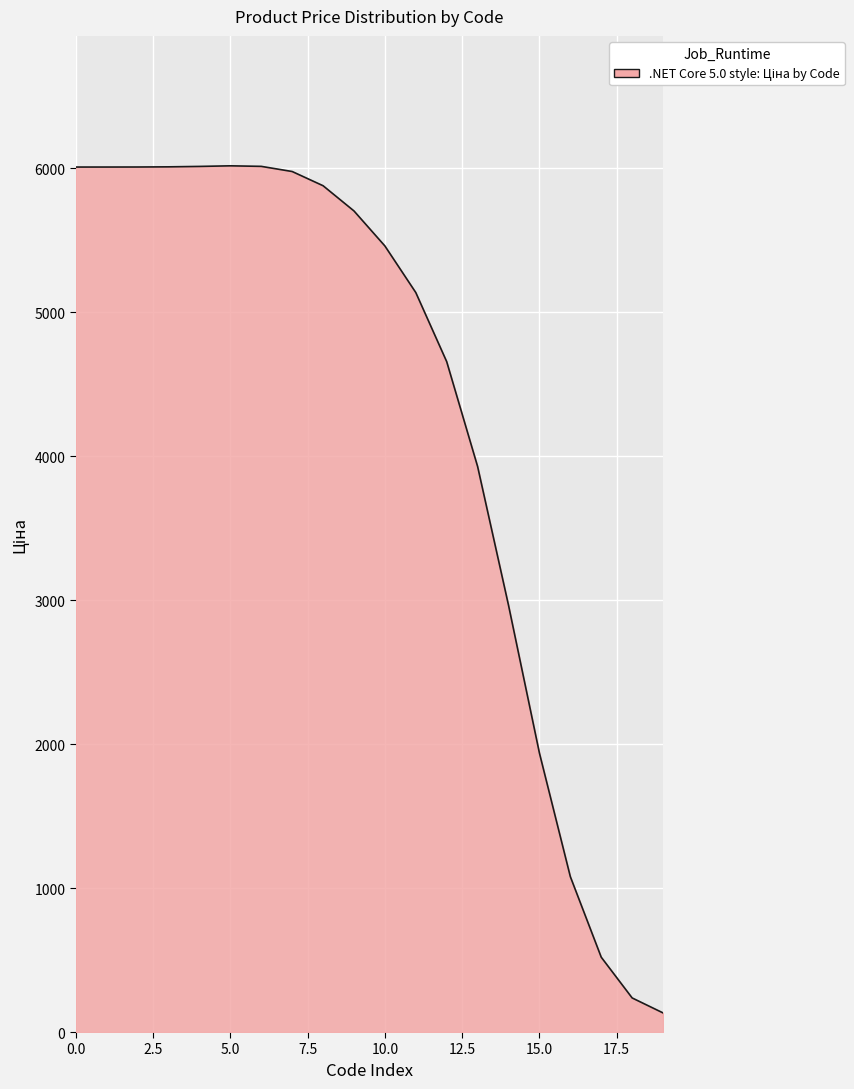

What is the difference between the maximum and minimum values?

5883.9